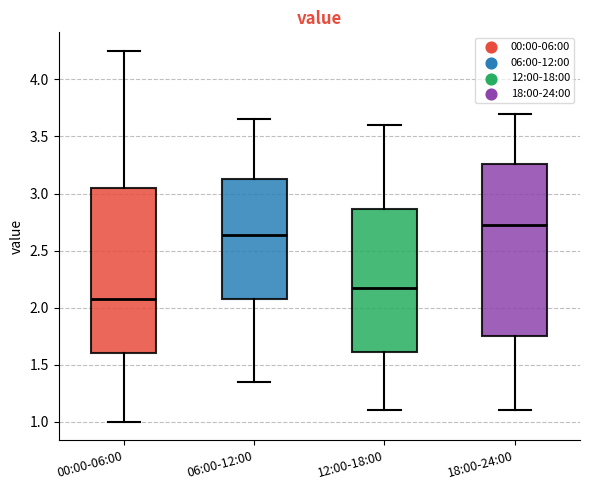

Which box is the tallest, from its lower edge to its upper edge?

18:00-24:00